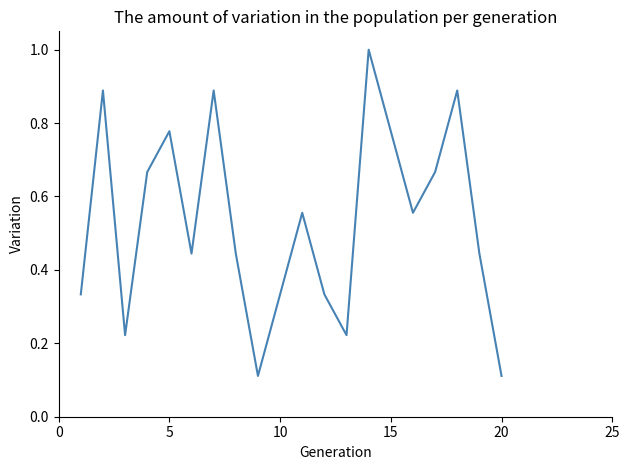

What is the sum of all values?

10.3